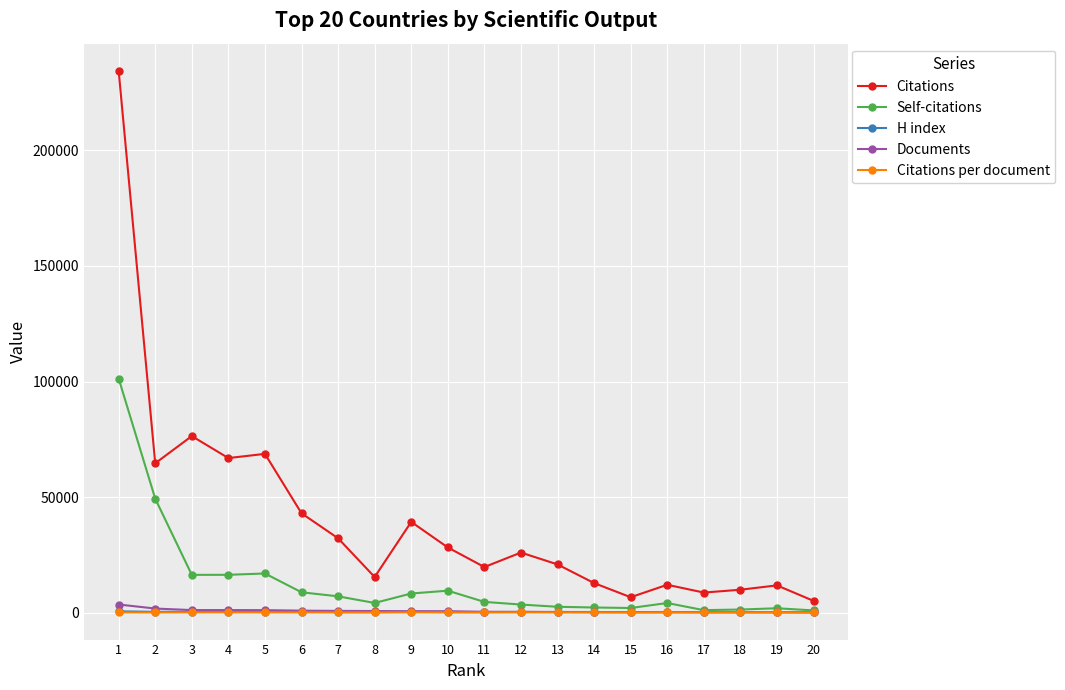

Which series has the largest total across all categories?

Citations